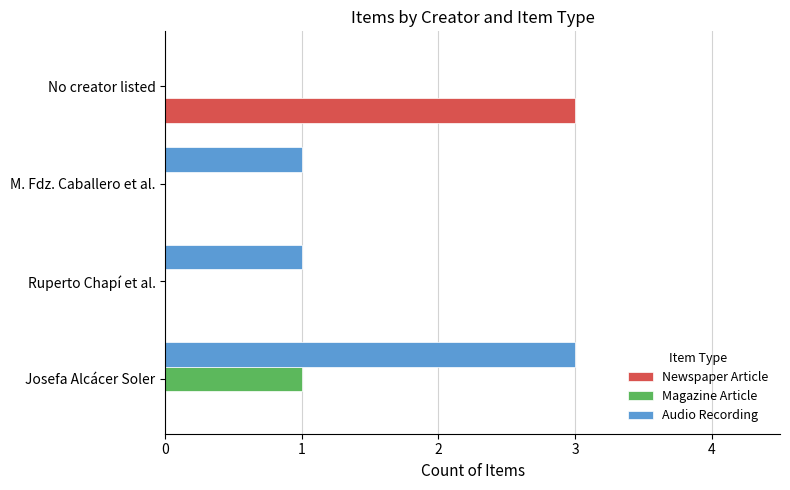

What is the maximum value for Audio Recording?

3